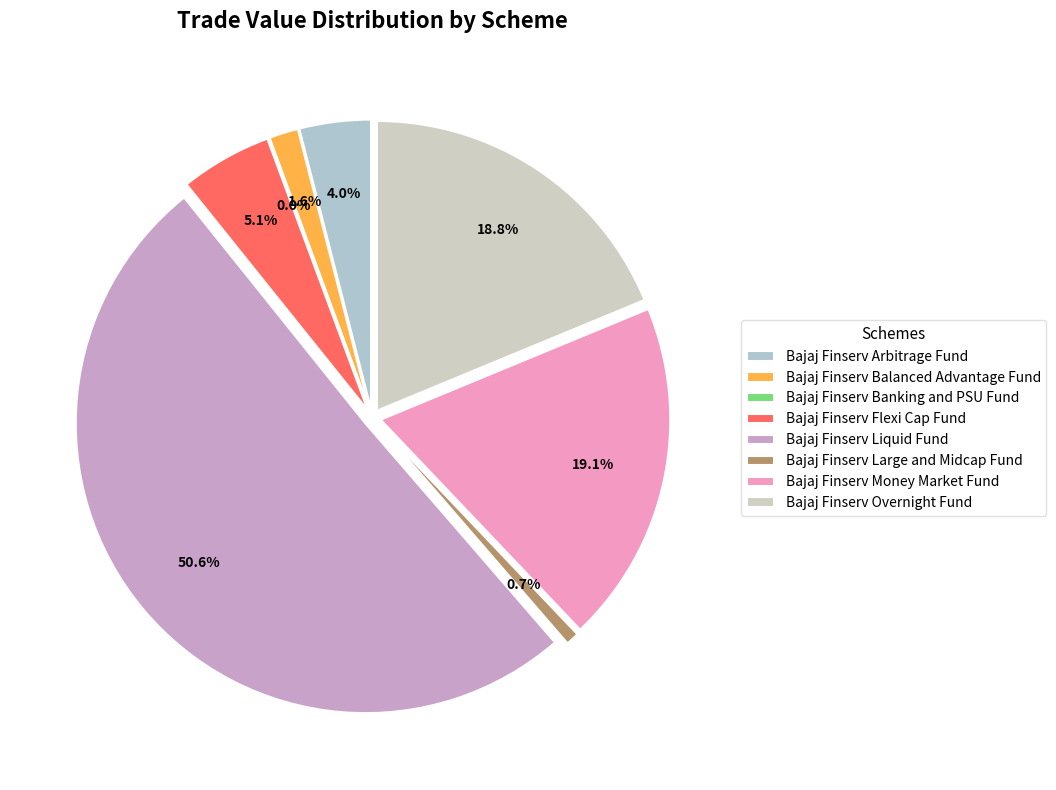

Count the number of slices in the pie.

8